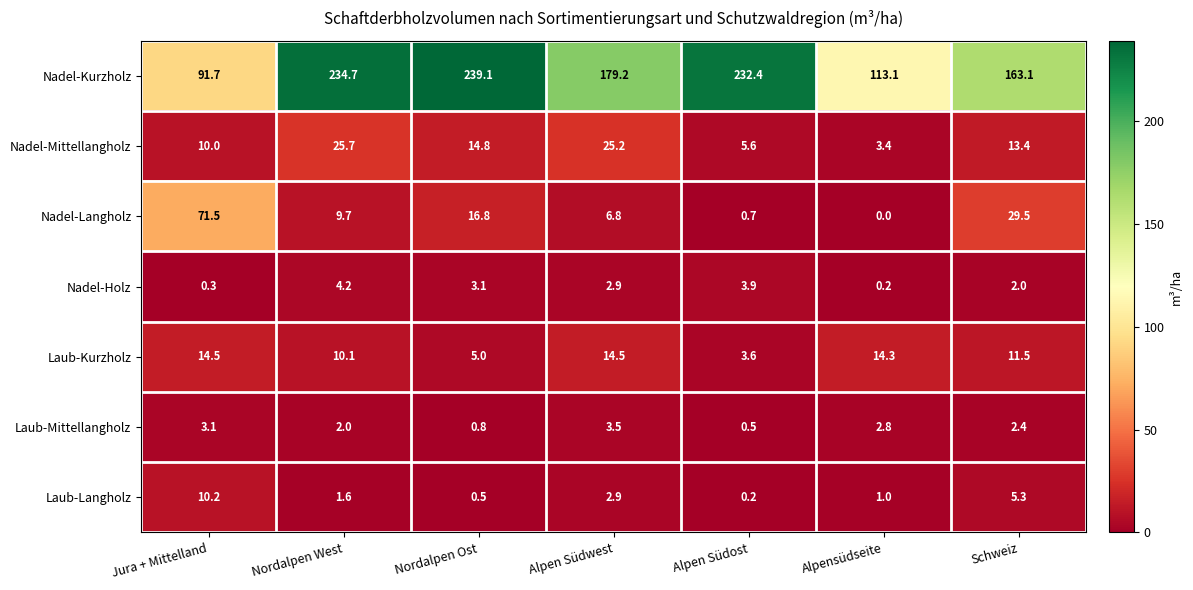

What is the total value across all series at Nordalpen West?

288.0